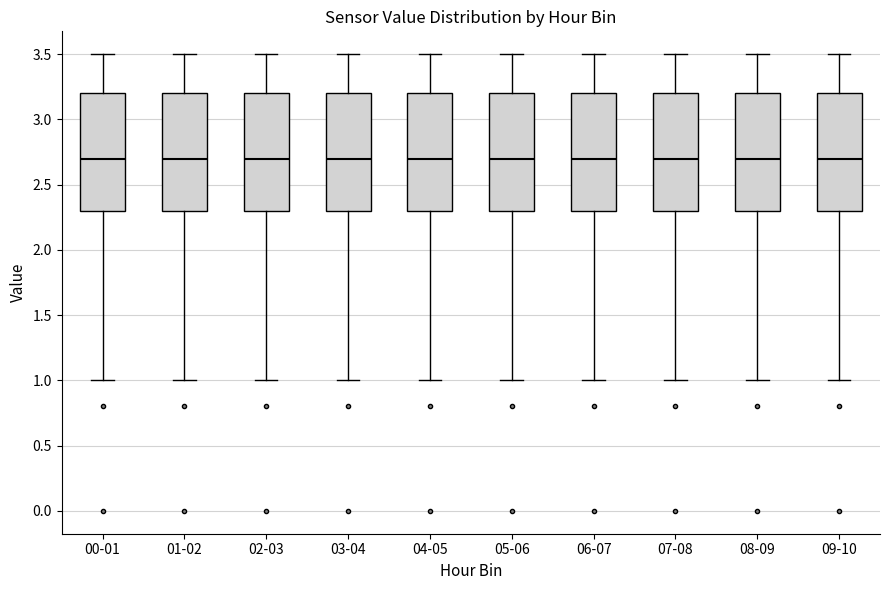

Where does the lower whisker of the box for 09-10 end on the y-axis? The values are not printed on the chart, so give them approximately, as read against the axis.

1.0